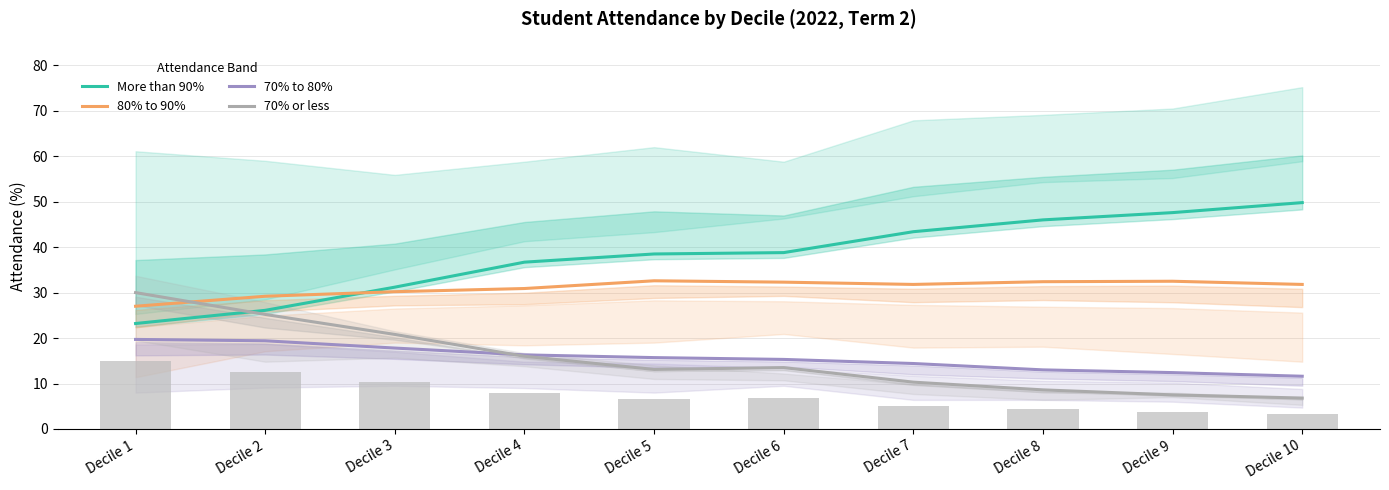

Rank the categories by More than 90% value from lowest to highest.

Decile 1, Decile 2, Decile 3, Decile 4, Decile 5, Decile 6, Decile 7, Decile 8, Decile 9, Decile 10